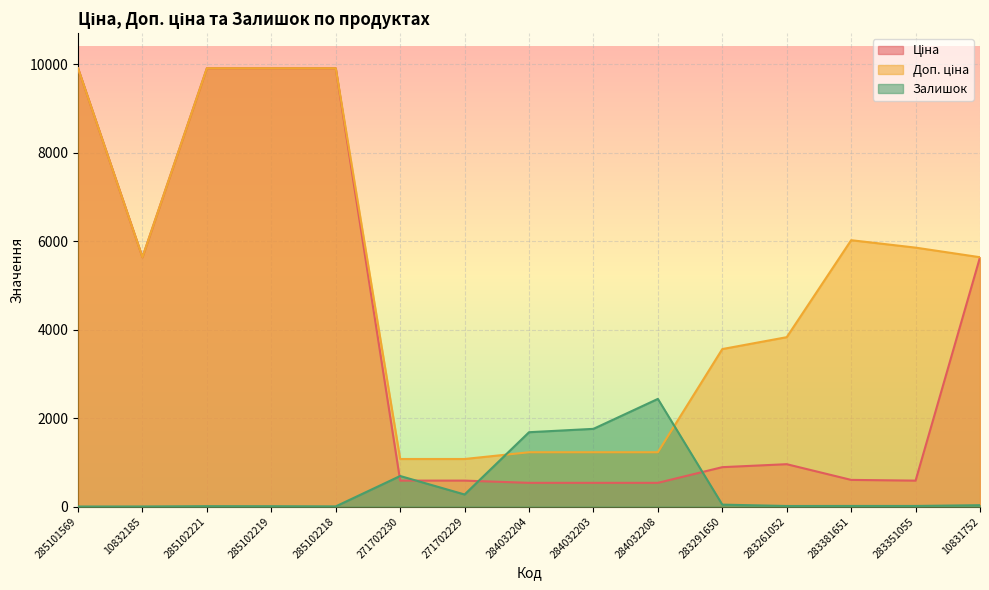

Between 284032203 and 283381651, which is larger?

283381651